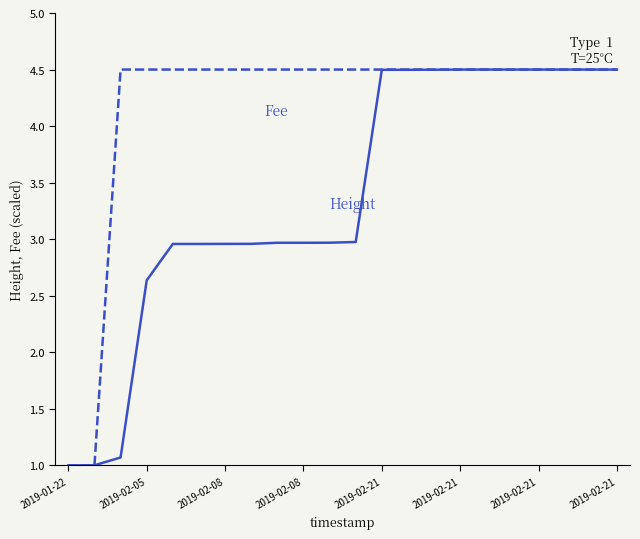

What is the greatest value displayed?

4.5